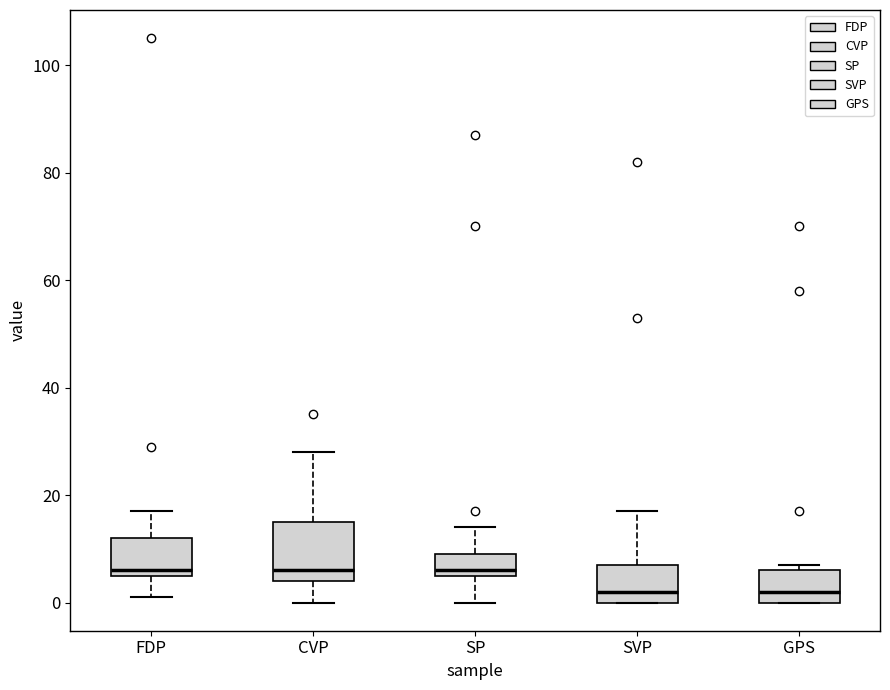

Comparing the boxes themselves (not the whiskers), which one is the tallest?

CVP